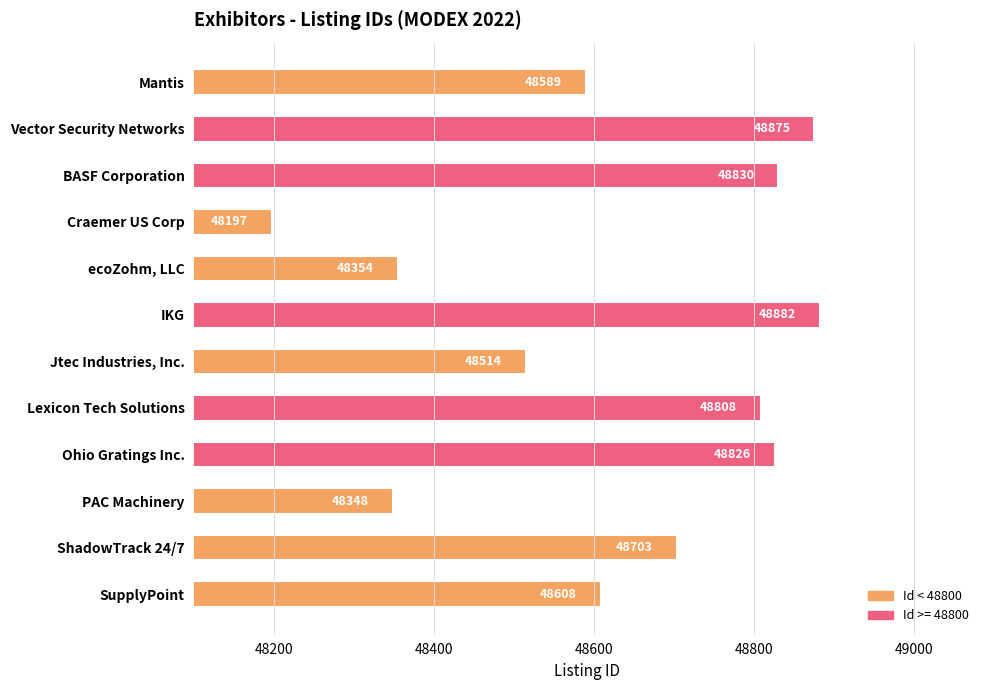

Reading top to bottom, transcribe all the data shown in this chart.

Mantis=48589	Vector Security Networks=48875	BASF Corporation=48830	Craemer US Corp=48197	ecoZohm, LLC=48354	IKG=48882	Jtec Industries, Inc.=48514	Lexicon Tech Solutions=48808	Ohio Gratings Inc.=48826	PAC Machinery=48348	ShadowTrack 24/7=48703	SupplyPoint=48608